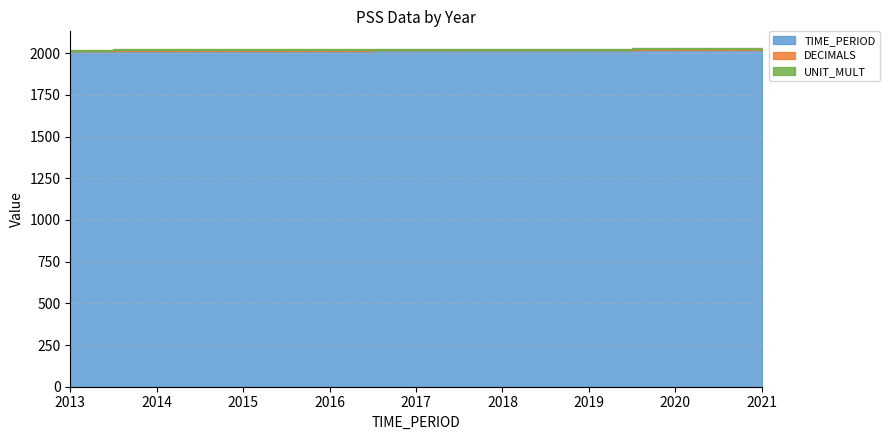

The DECIMALS series shows 1 at 20. True or false?

False